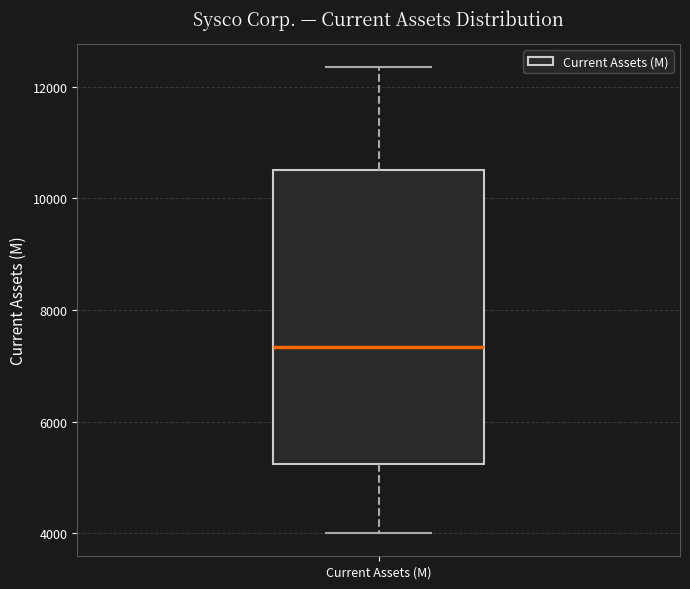

Read this box plot against the y-axis: the position of the median line, the range covered by the box, and the ends of both whiskers. The values are not printed on the chart, so give them approximately, as read against the axis.

median 7400, box 5200 to 10600, whiskers 4000 to 12400